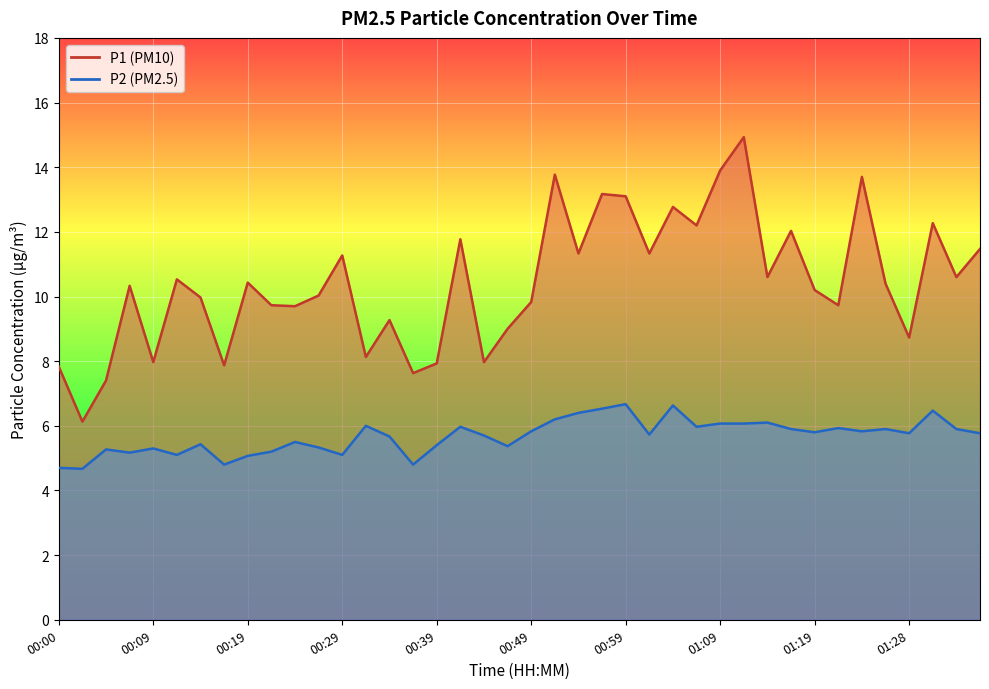

What is the maximum value shown in the chart?

14.9